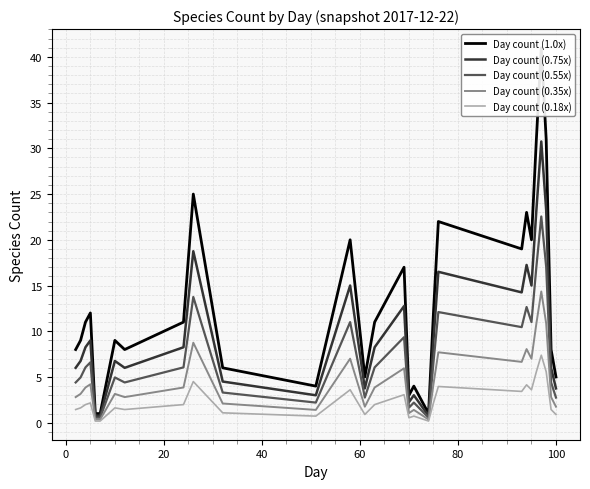

Rank the series by their maximum value, from lowest to highest.

Day count (0.18x), Day count (0.35x), Day count (0.55x), Day count (0.75x), Day count (1.0x)